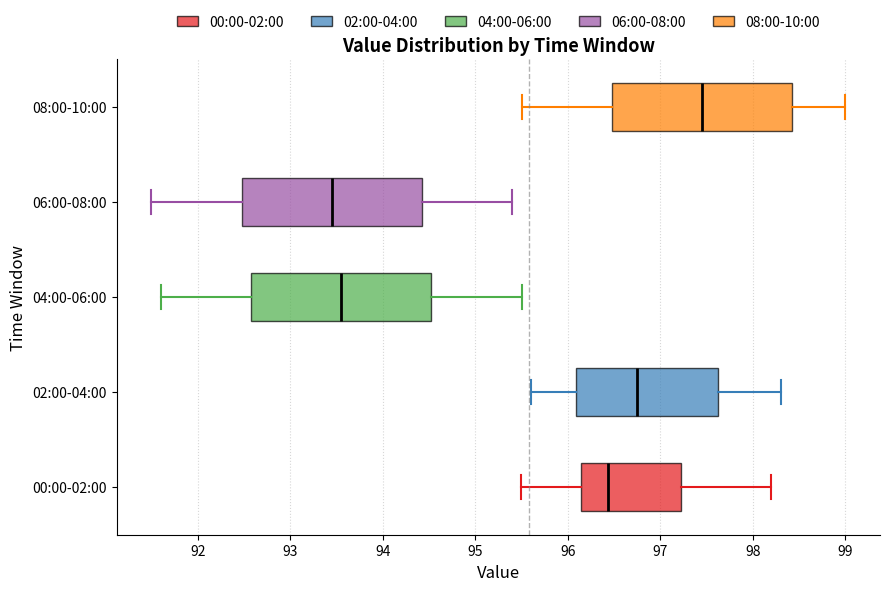

Where does the median line of the box for 04:00-06:00 sit on the x-axis? The values are not printed on the chart, so give them approximately, as read against the axis.

93.6